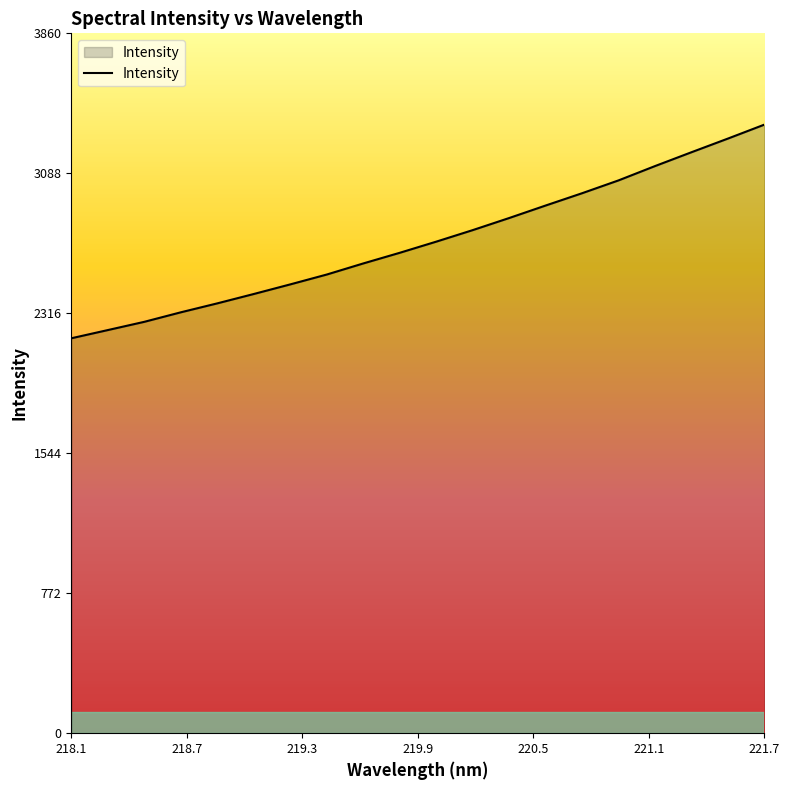

What is the average value?

2713.3